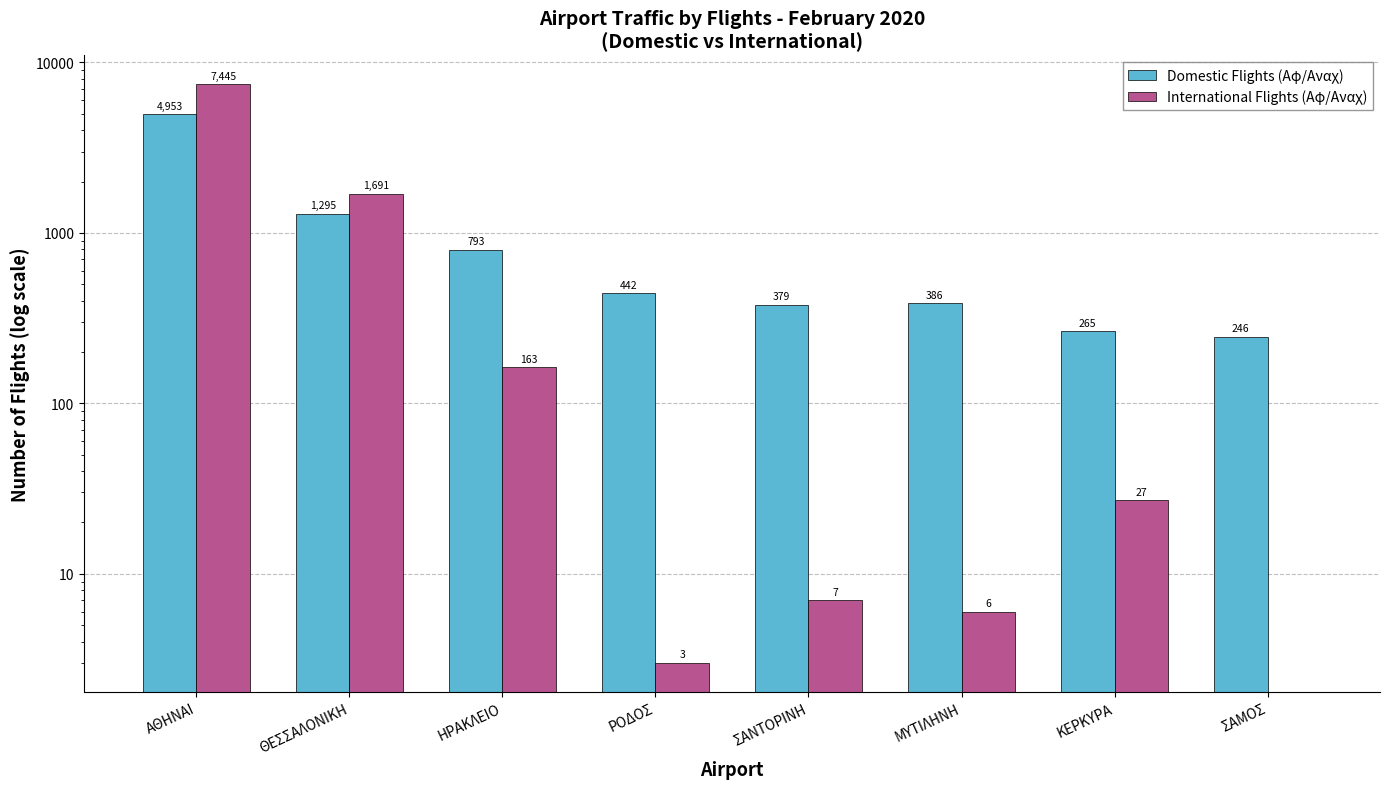

What is the label of the 7th bar from the right?

ΘΕΣΣΑΛΟΝΙΚΗ